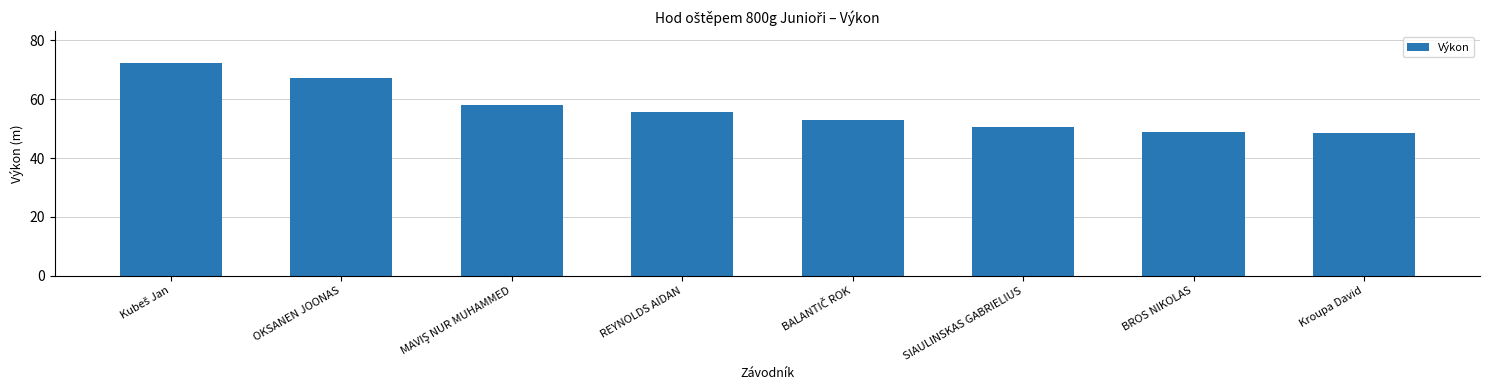

True or false: the data shows 48.9 at BROS NIKOLAS.

True